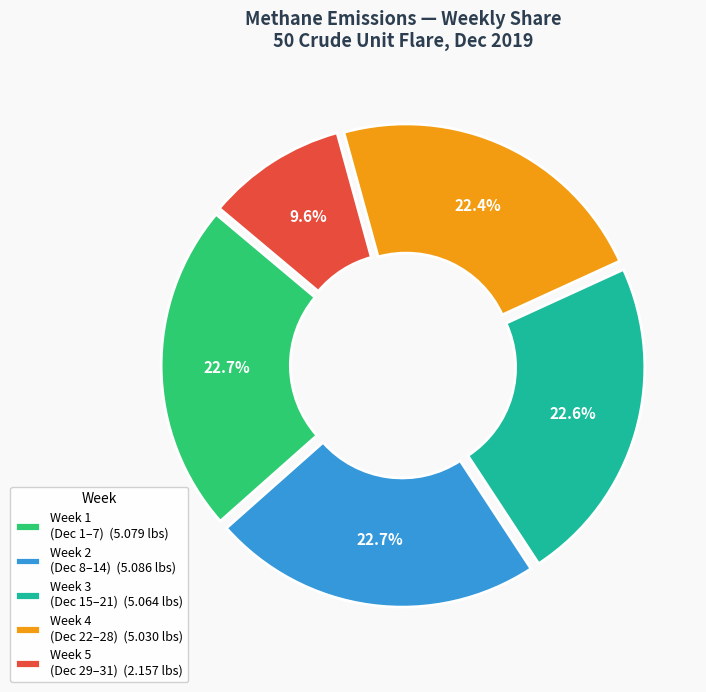

Combined, what portion of the pie is Week 5 (Dec 29–31) (2.157 lbs) and Week 3 (Dec 15–21) (5.064 lbs)?

32.2%